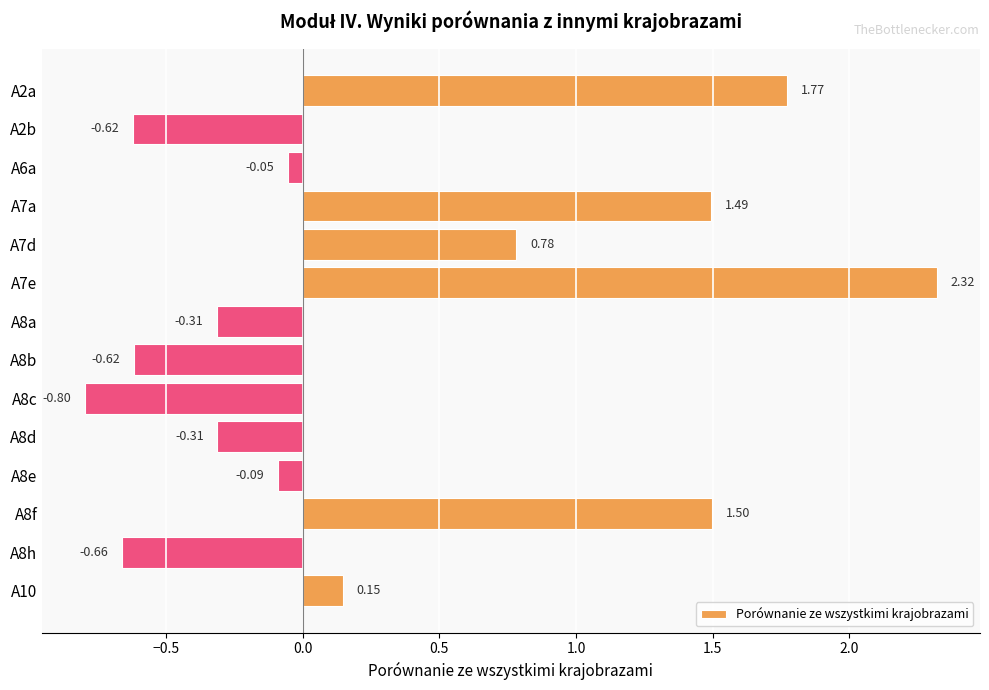

Are the bars grouped side by side (vs. stacked)?

No